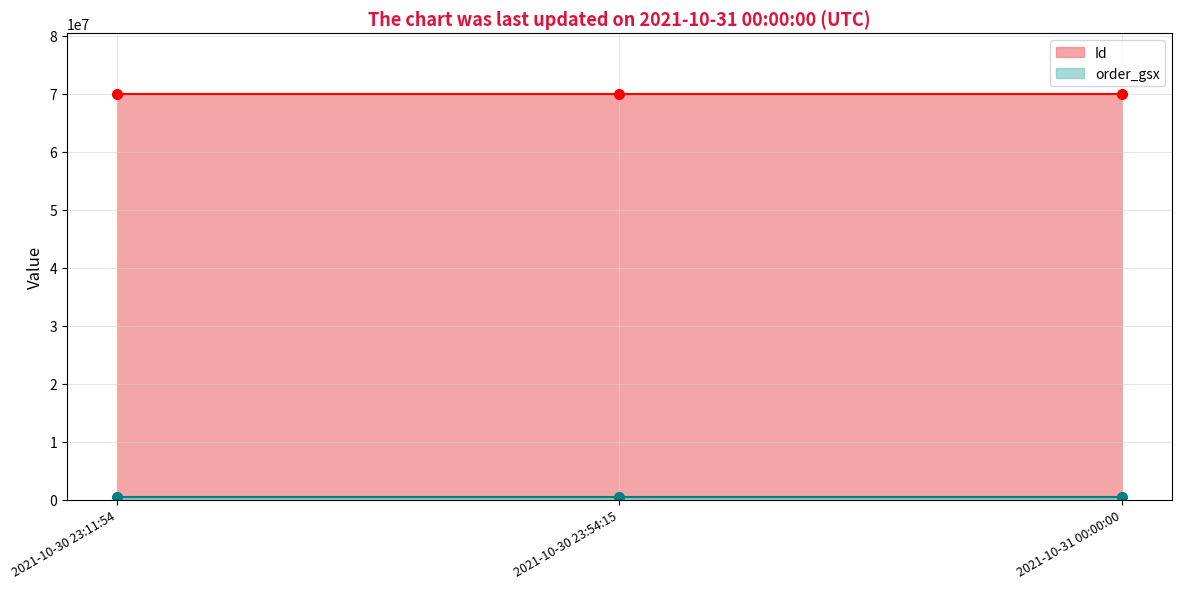

What position from the right is 2021-10-31 00:00:00?

1